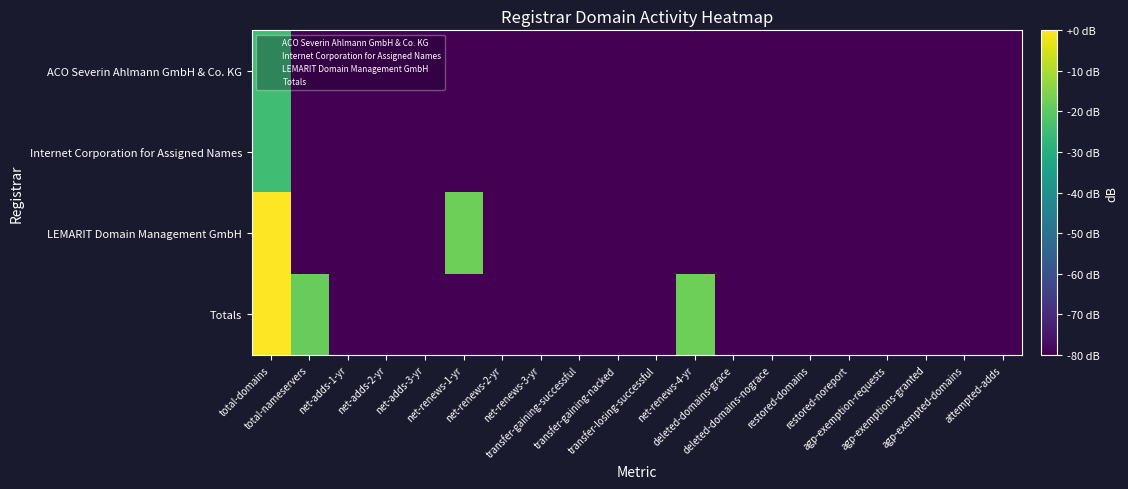

Reading left to right, what are all the values shown in this chart?

ACO Severin Ahlmann GmbH & Co. KG: total-domains=-24.5	total-nameservers=-84.5	net-adds-1-yr=-84.5	net-adds-2-yr=-84.5	net-adds-3-yr=-84.5	net-renews-1-yr=-84.5	net-renews-2-yr=-84.5	net-renews-3-yr=-84.5	transfer-gaining-successful=-84.5	transfer-gaining-nacked=-84.5	transfer-losing-successful=-84.5	net-renews-4-yr=-84.5	deleted-domains-grace=-84.5	deleted-domains-nograce=-84.5	restored-domains=-84.5	restored-noreport=-84.5	agp-exemption-requests=-84.5	agp-exemptions-granted=-84.5	agp-exempted-domains=-84.5	attempted-adds=-84.5
Internet Corporation for Assigned Names: total-domains=-24.5	total-nameservers=-84.5	net-adds-1-yr=-84.5	net-adds-2-yr=-84.5	net-adds-3-yr=-84.5	net-renews-1-yr=-84.5	net-renews-2-yr=-84.5	net-renews-3-yr=-84.5	transfer-gaining-successful=-84.5	transfer-gaining-nacked=-84.5	transfer-losing-successful=-84.5	net-renews-4-yr=-84.5	deleted-domains-grace=-84.5	deleted-domains-nograce=-84.5	restored-domains=-84.5	restored-noreport=-84.5	agp-exemption-requests=-84.5	agp-exemptions-granted=-84.5	agp-exempted-domains=-84.5	attempted-adds=-84.5
LEMARIT Domain Management GmbH: total-domains=-0.0	total-nameservers=-84.5	net-adds-1-yr=-84.5	net-adds-2-yr=-84.5	net-adds-3-yr=-84.5	net-renews-1-yr=-17.5	net-renews-2-yr=-84.5	net-renews-3-yr=-84.5	transfer-gaining-successful=-84.5	transfer-gaining-nacked=-84.5	transfer-losing-successful=-84.5	net-renews-4-yr=-84.5	deleted-domains-grace=-84.5	deleted-domains-nograce=-84.5	restored-domains=-84.5	restored-noreport=-84.5	agp-exemption-requests=-84.5	agp-exemptions-granted=-84.5	agp-exempted-domains=-84.5	attempted-adds=-84.5
Totals: total-domains=0.0	total-nameservers=-18.5	net-adds-1-yr=-84.5	net-adds-2-yr=-84.5	net-adds-3-yr=-84.5	net-renews-1-yr=-84.5	net-renews-2-yr=-84.5	net-renews-3-yr=-84.5	transfer-gaining-successful=-84.5	transfer-gaining-nacked=-84.5	transfer-losing-successful=-84.5	net-renews-4-yr=-17.5	deleted-domains-grace=-84.5	deleted-domains-nograce=-84.5	restored-domains=-84.5	restored-noreport=-84.5	agp-exemption-requests=-84.5	agp-exemptions-granted=-84.5	agp-exempted-domains=-84.5	attempted-adds=-84.5